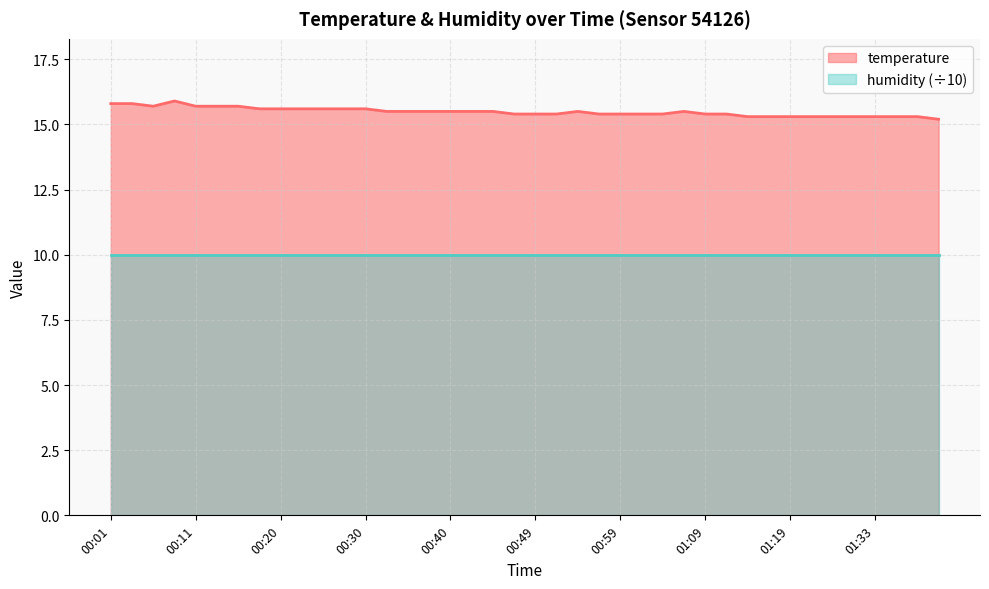

The value at 00:32 is 15.5. True or false?

True